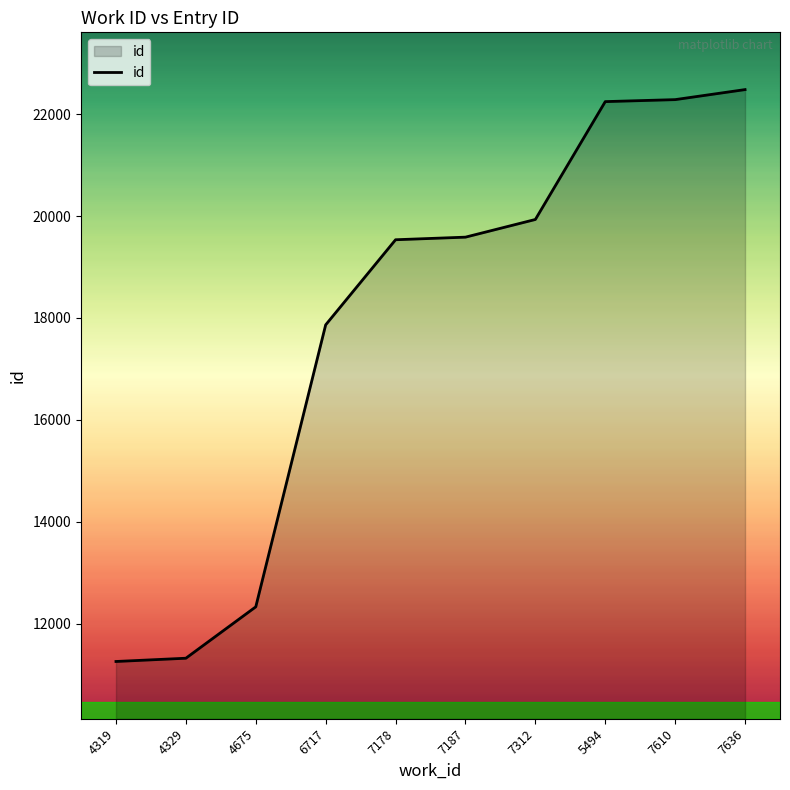

What position from the right is 7178?

6